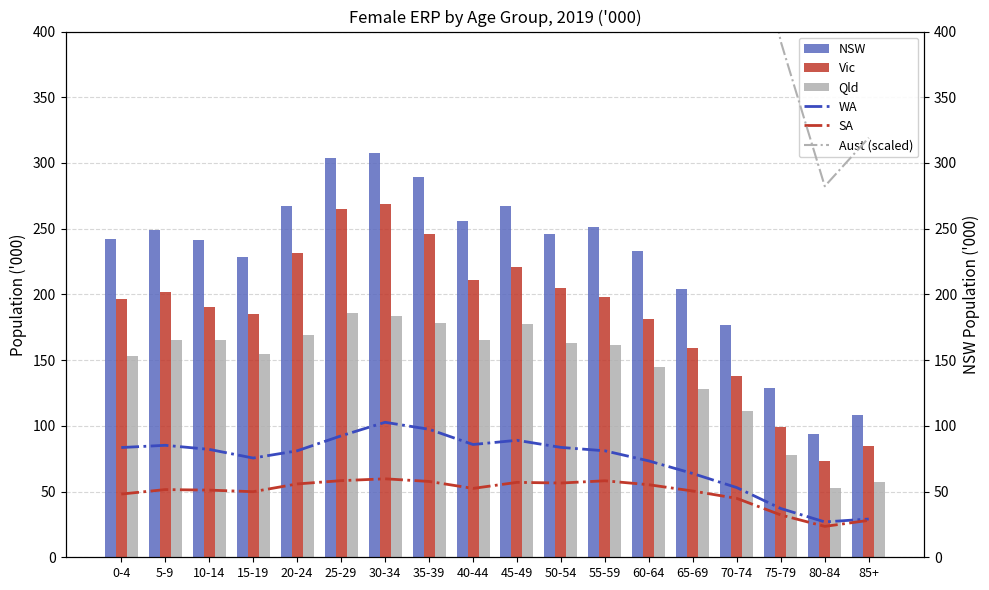

Reading left to right, list all the values displayed in this chart.

NSW: 242.5	249.2	241.1	228.4	266.9	304.1	307.4	289.0	255.7	267.1	246.3	251.5	232.7	204.2	177.1	128.5	94.1	108.5
Vic: 196.4	201.6	190.7	185.4	231.5	265.0	268.8	245.6	211.3	220.7	204.6	198.4	181.3	159.4	138.0	99.1	73.5	84.3
Qld: 153.3	165.4	165.6	155.0	169.5	185.9	183.7	178.4	165.1	177.4	162.7	161.2	144.6	128.1	111.6	77.9	52.5	57.0
WA: 83.5	85.2	82.1	75.5	81.0	92.4	102.7	97.4	85.8	89.0	83.6	81.0	73.3	63.7	53.0	37.1	26.9	29.1
SA: 48.1	51.5	51.1	49.9	55.8	58.3	59.7	57.7	52.4	57.0	56.5	58.2	55.2	50.4	44.8	32.2	23.5	28.1
Aust (scaled): 760.4	790.9	767.1	728.1	844.4	950.8	968.8	911.9	809.0	851.7	791.9	788.6	722.0	636.4	550.4	392.3	282.3	319.2